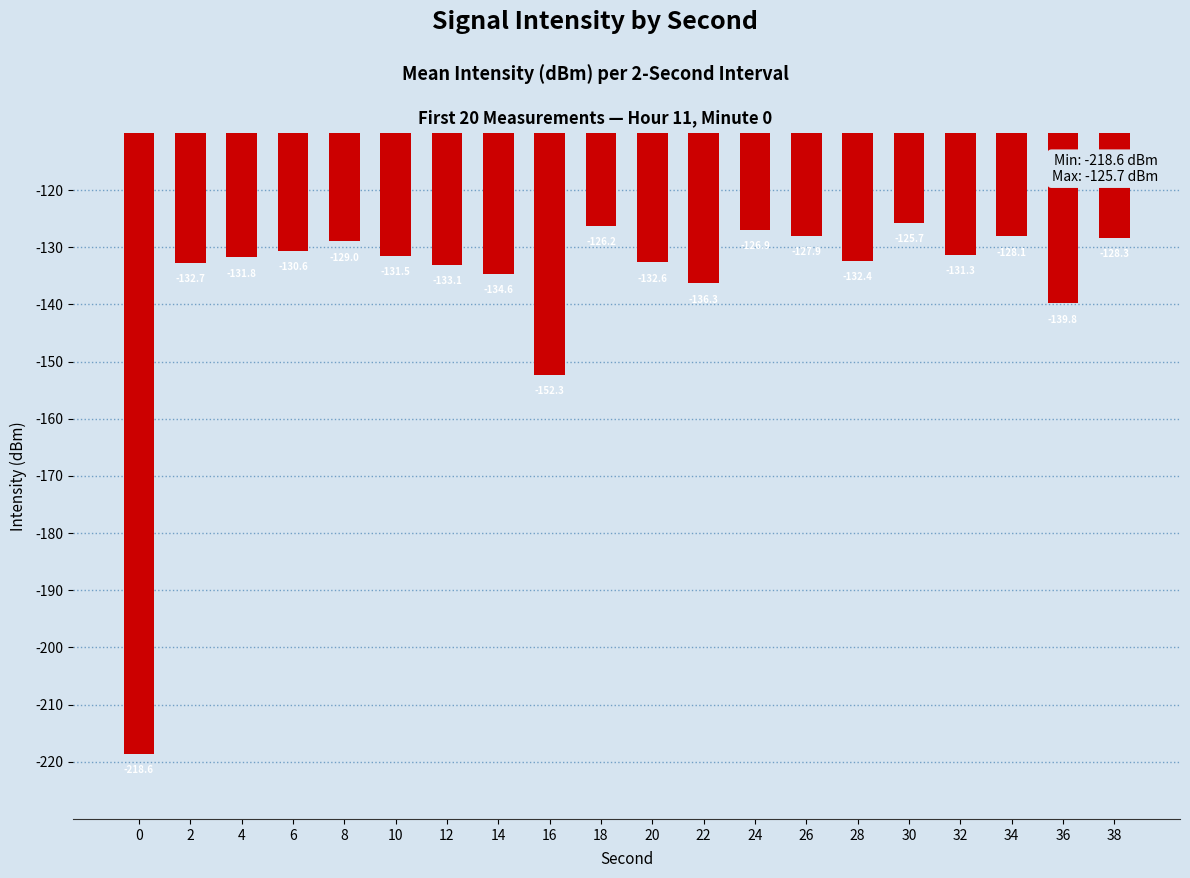

Are the bars horizontal?

No